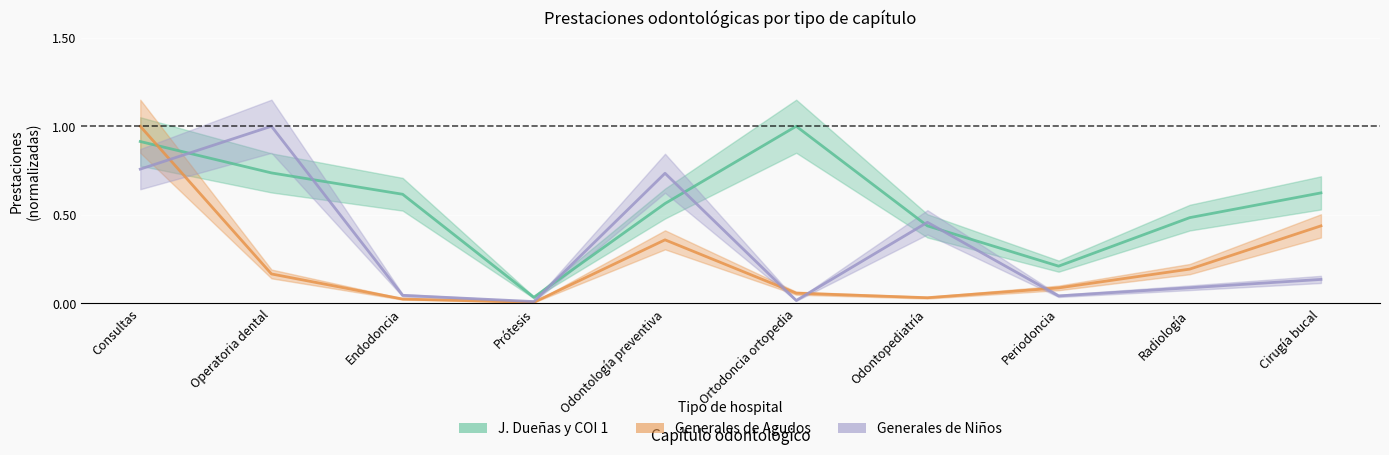

What position from the left is Prótesis?

4